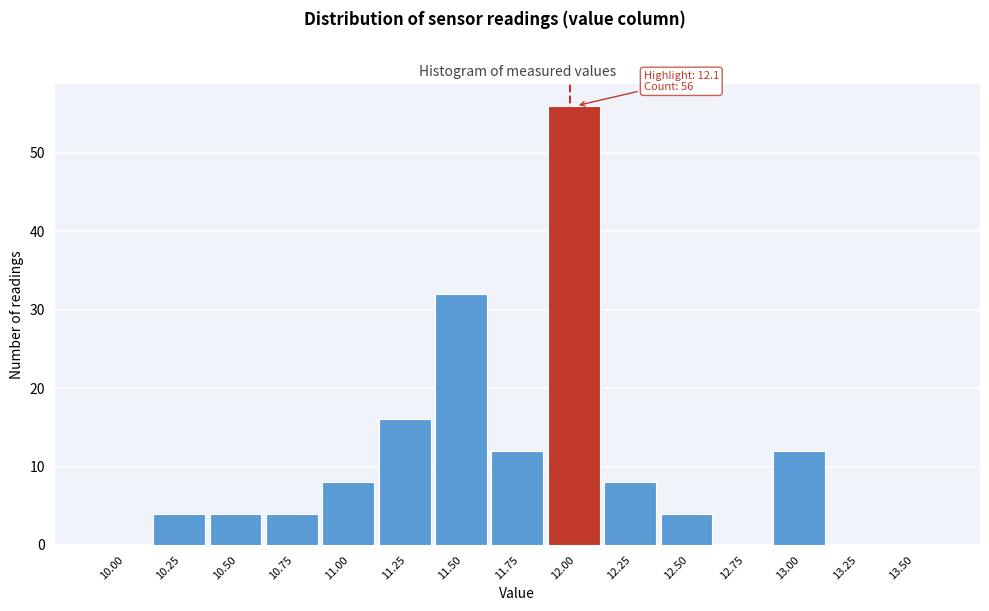

Reading right to left, list all the values displayed in this chart.

13.50=0	13.25=0	13.00=12	12.75=0	12.50=4	12.25=8	12.00=56	11.75=12	11.50=32	11.25=16	11.00=8	10.75=4	10.50=4	10.25=4	10.00=0